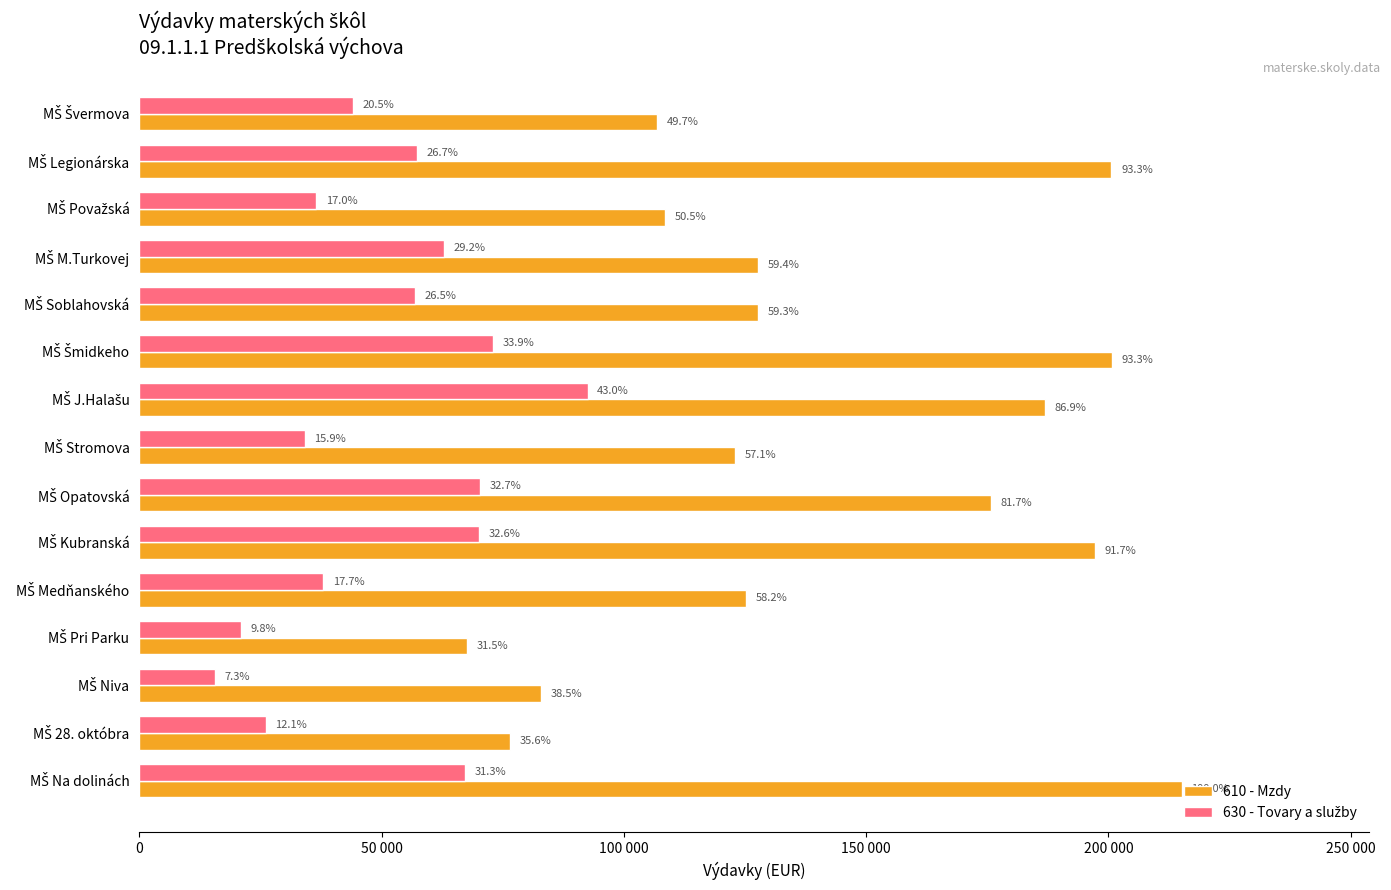

Which series has the largest total across all categories?

610 - Mzdy